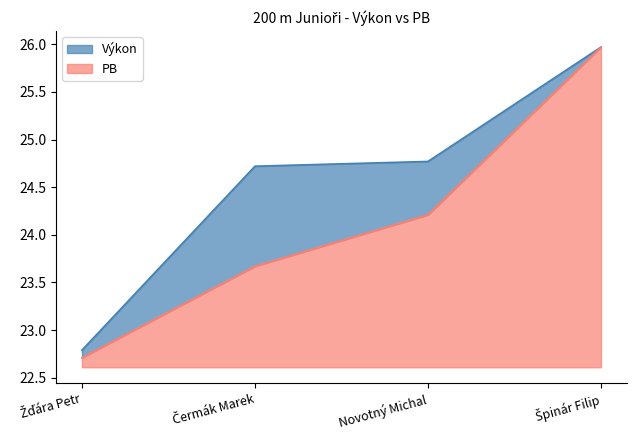

Reading right to left, list all the values displayed in this chart.

Výkon: 26.0	24.8	24.7	22.8
PB: 26.0	24.2	23.7	22.7